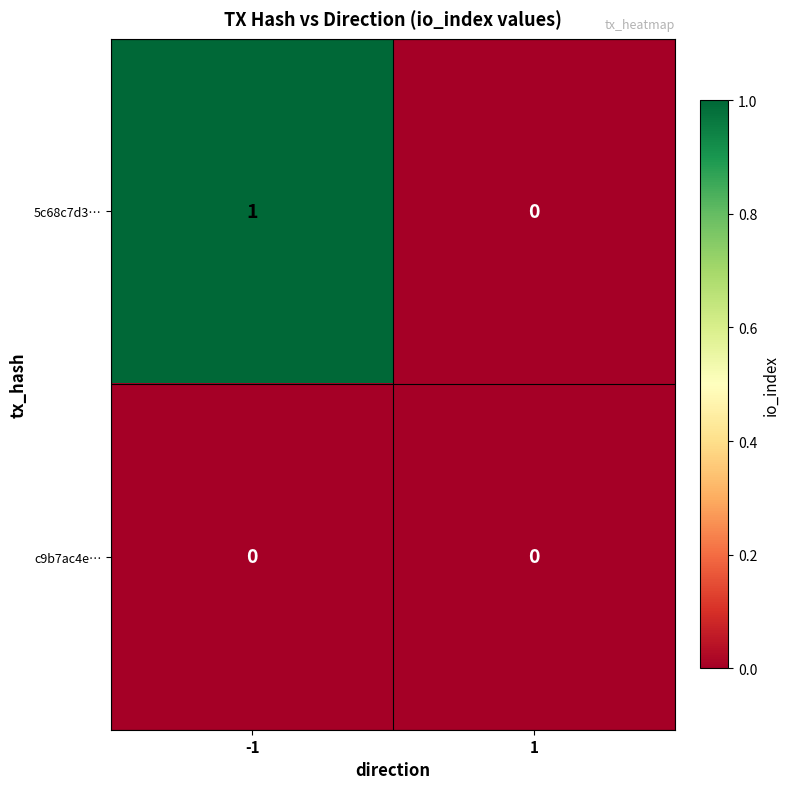

What is the maximum value shown in the chart?

1